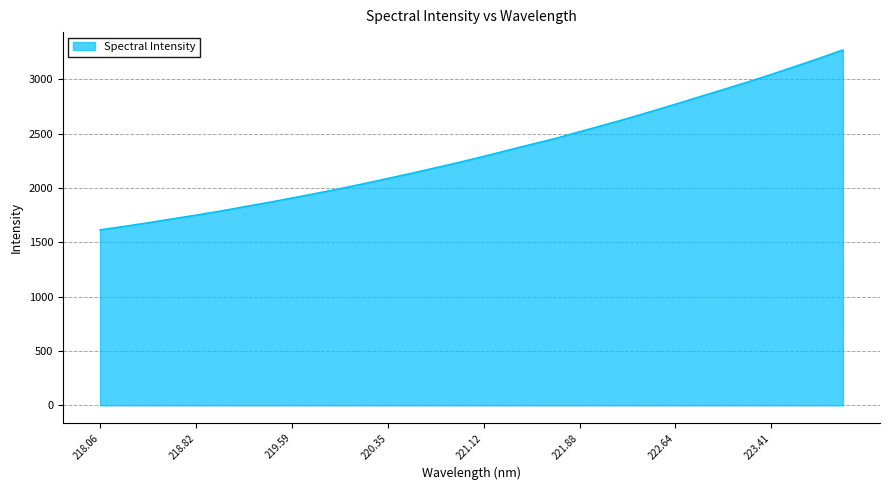

What is the minimum value shown in the chart?

1614.6